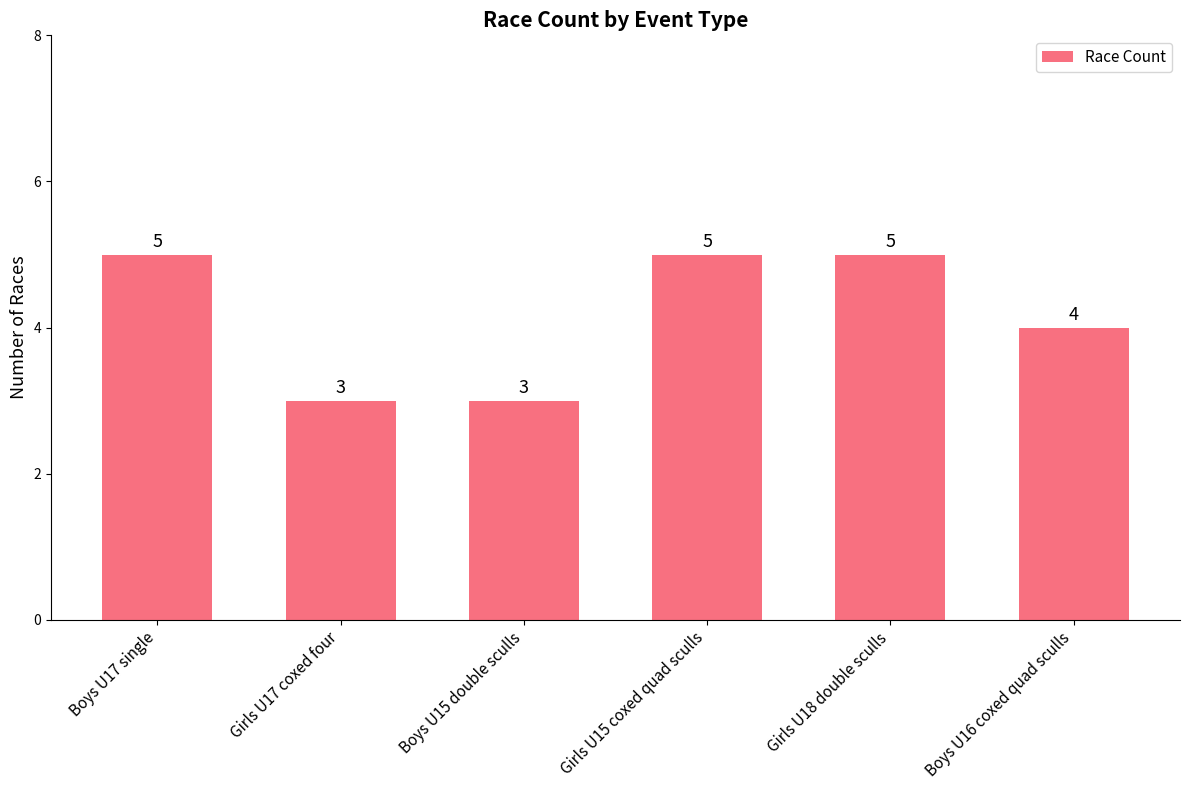

What is the label of the 3rd bar from the right?

Girls U15 coxed quad sculls